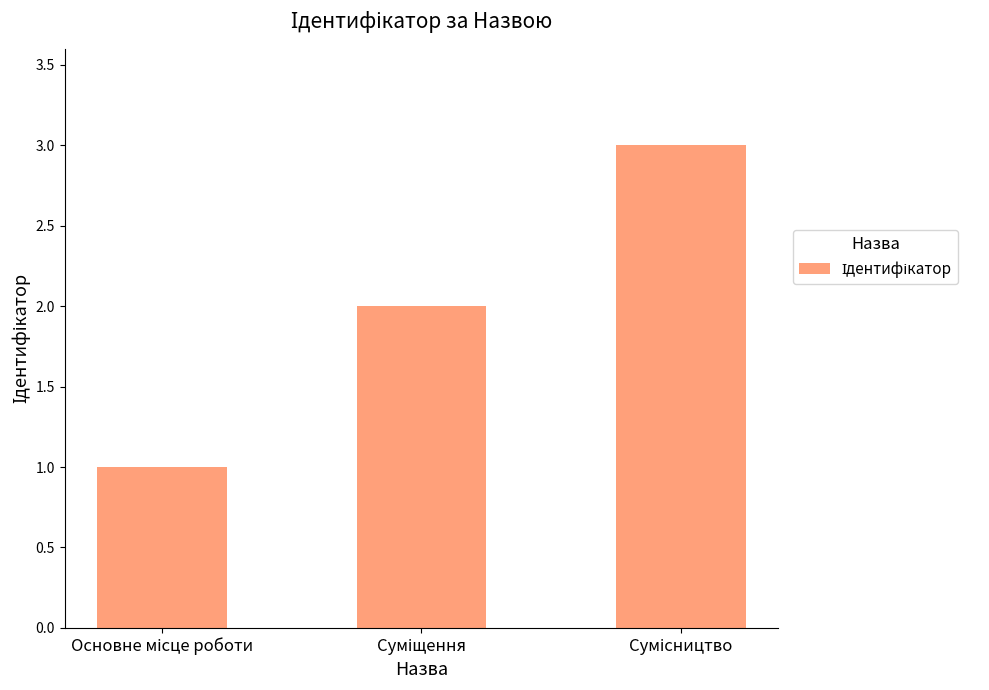

What is the maximum value shown in the chart?

3